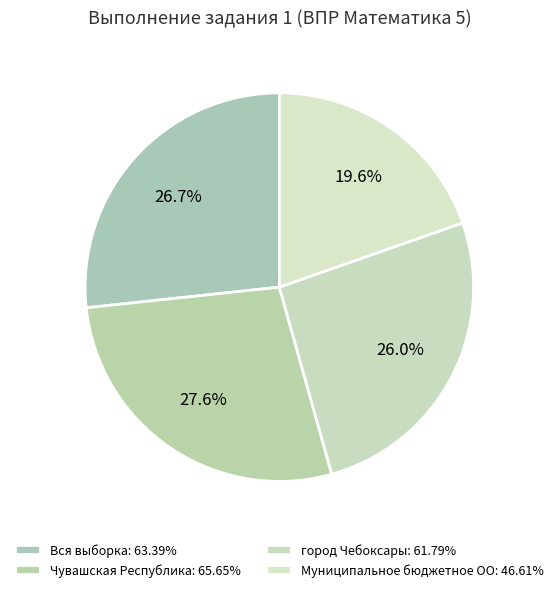

Is it true that Муниципальное бюджетное ОО is 30% of the pie?

False